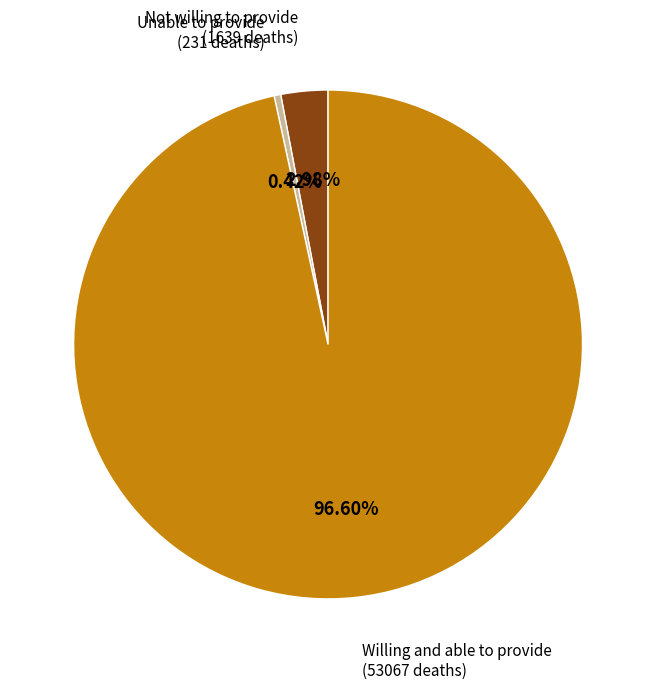

To the nearest percent, what is the difference between the largest and smallest slice percentages?

96%